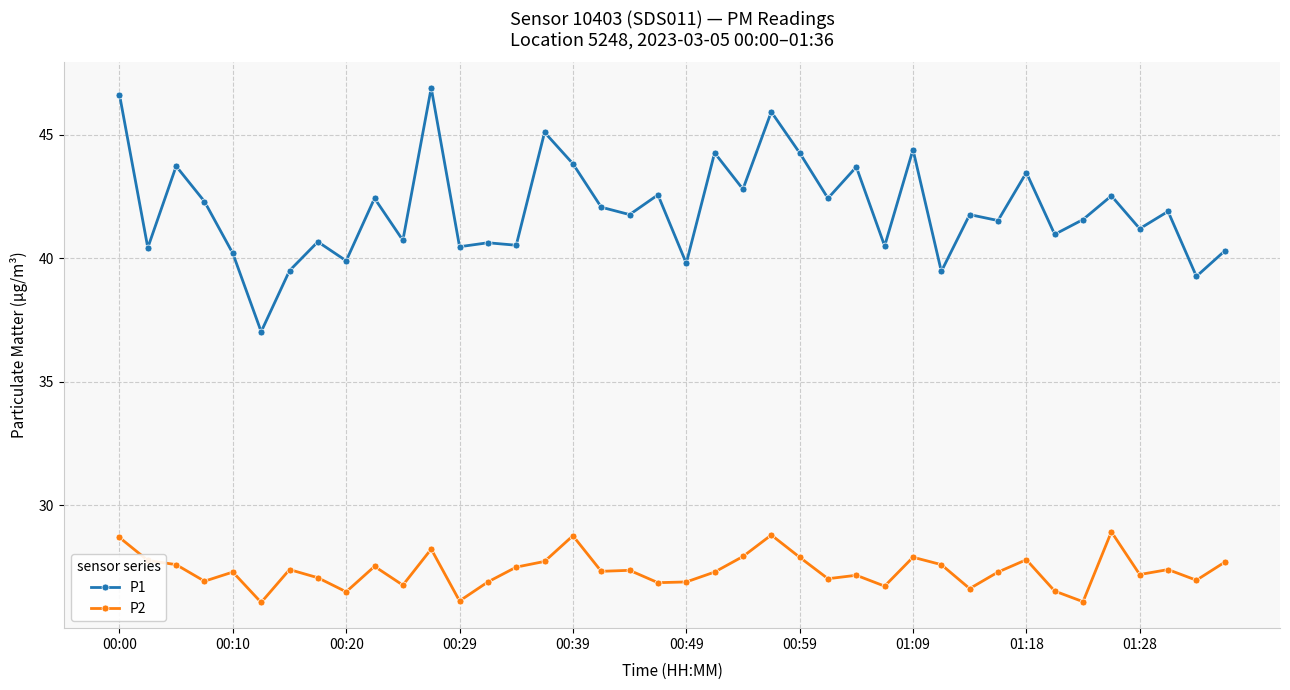

What is the highest value of the P1 series?

46.9